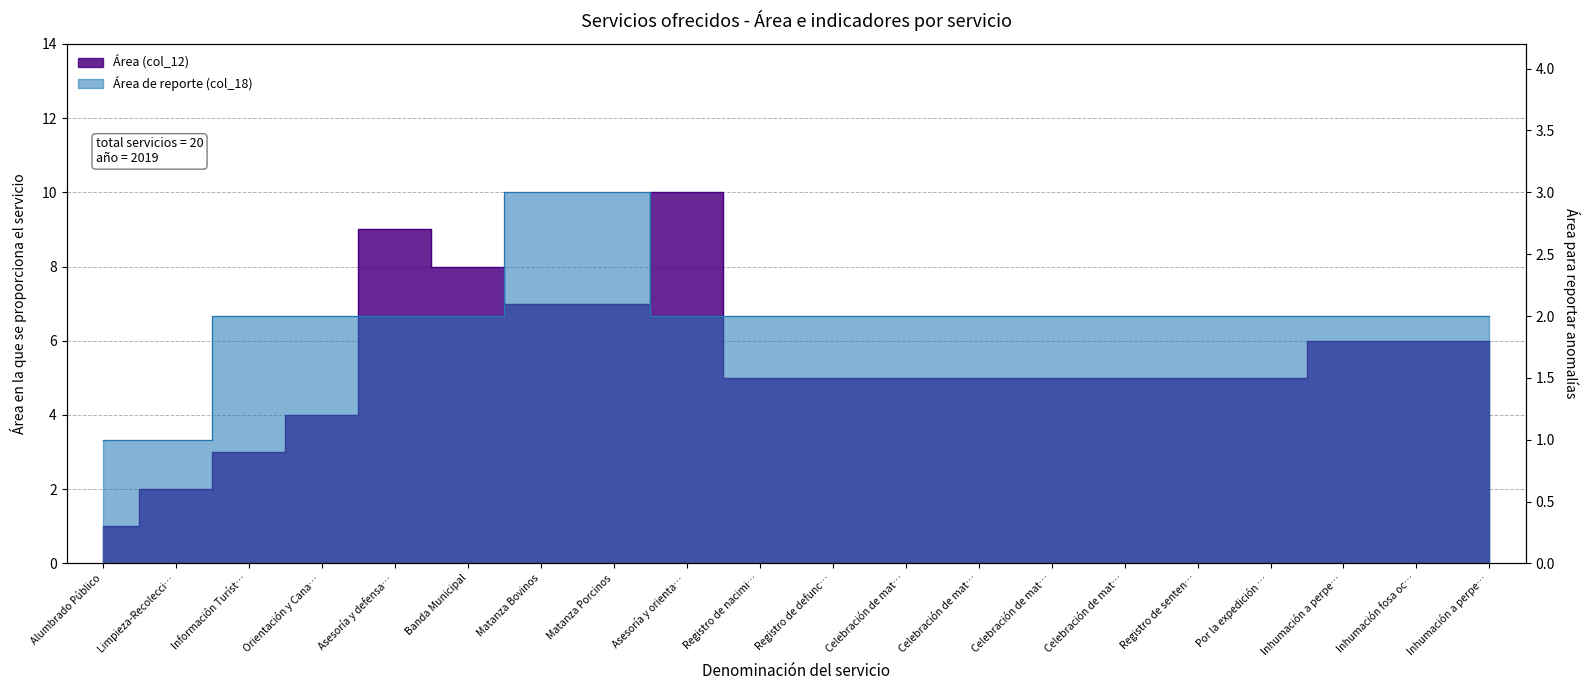

What is the smallest value displayed?

1